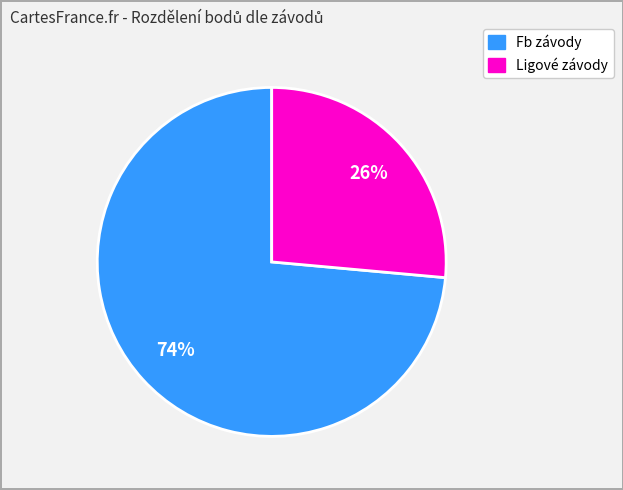

Count the number of slices in the pie.

2